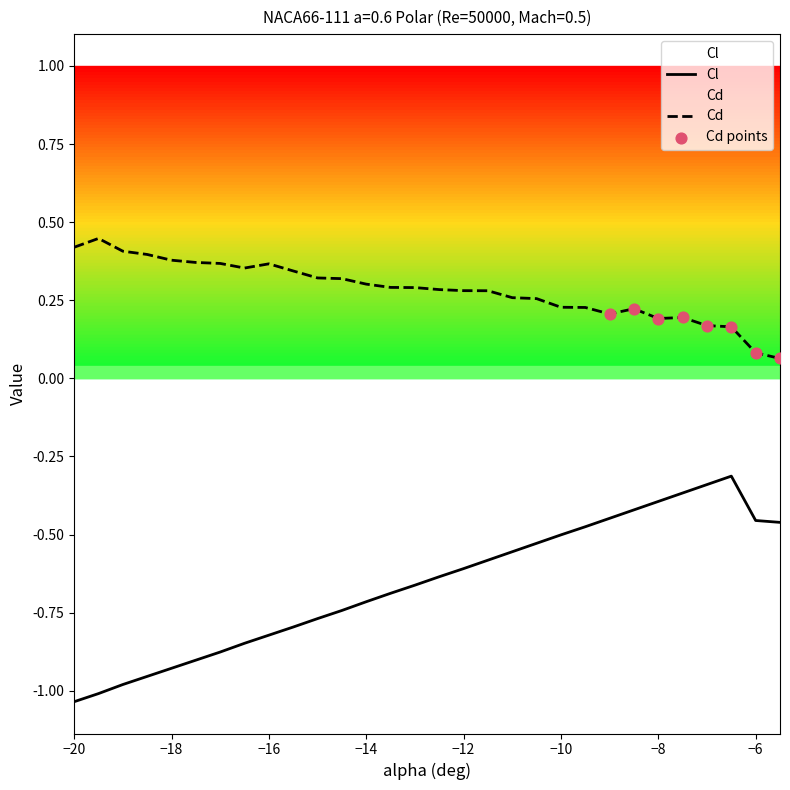

At which category is the sum across all series the highest?

-6.5